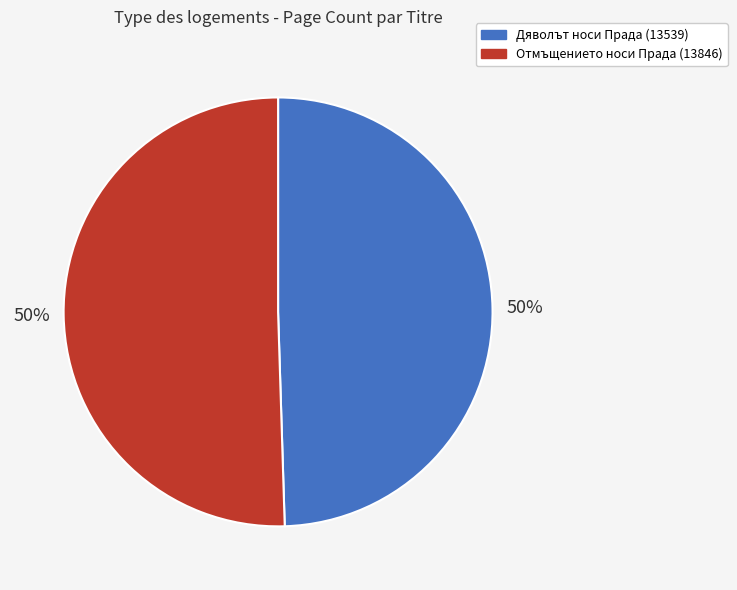

Is it true that Дяволът носи Прада (13539) is 57% of the pie?

False